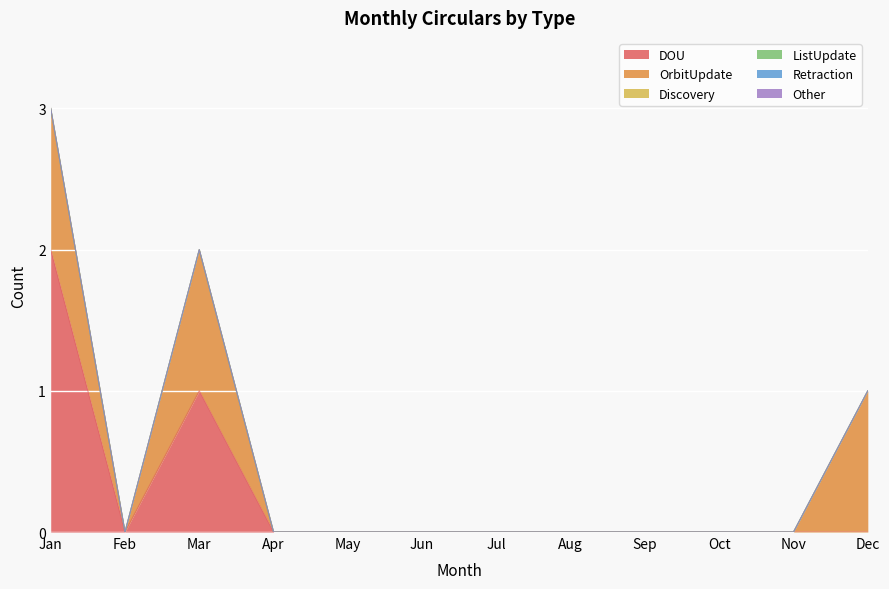

List the labels in order of OrbitUpdate value, smallest first.

Feb, Apr, May, Jun, Jul, Aug, Sep, Oct, Nov, Jan, Mar, Dec